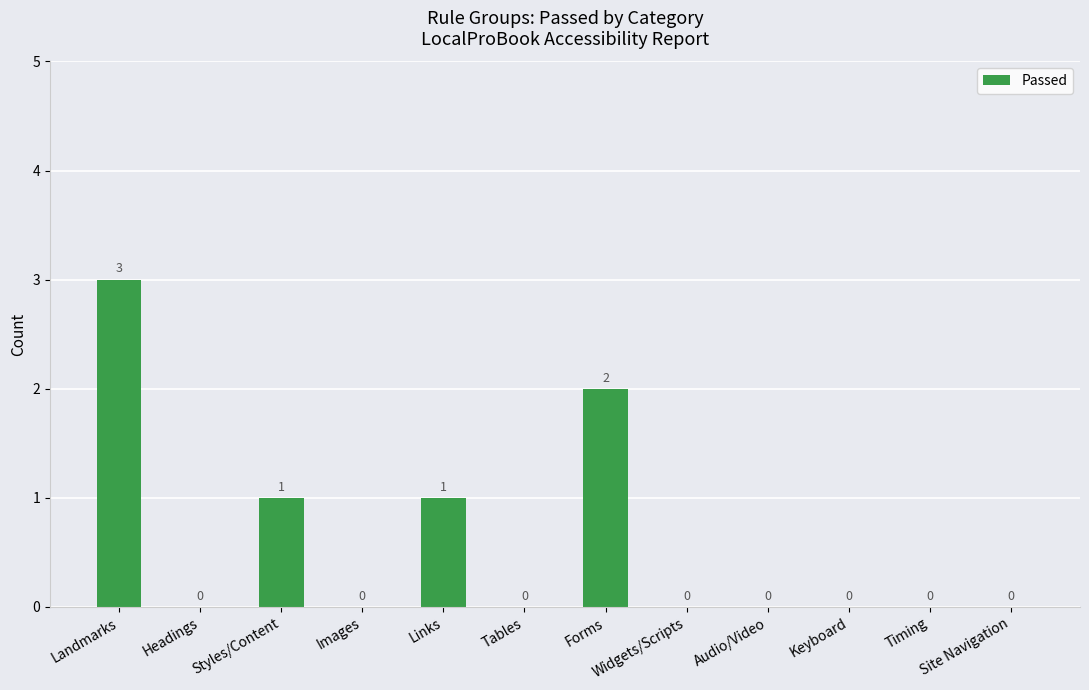

Count the values in the range 0 to 1.

10